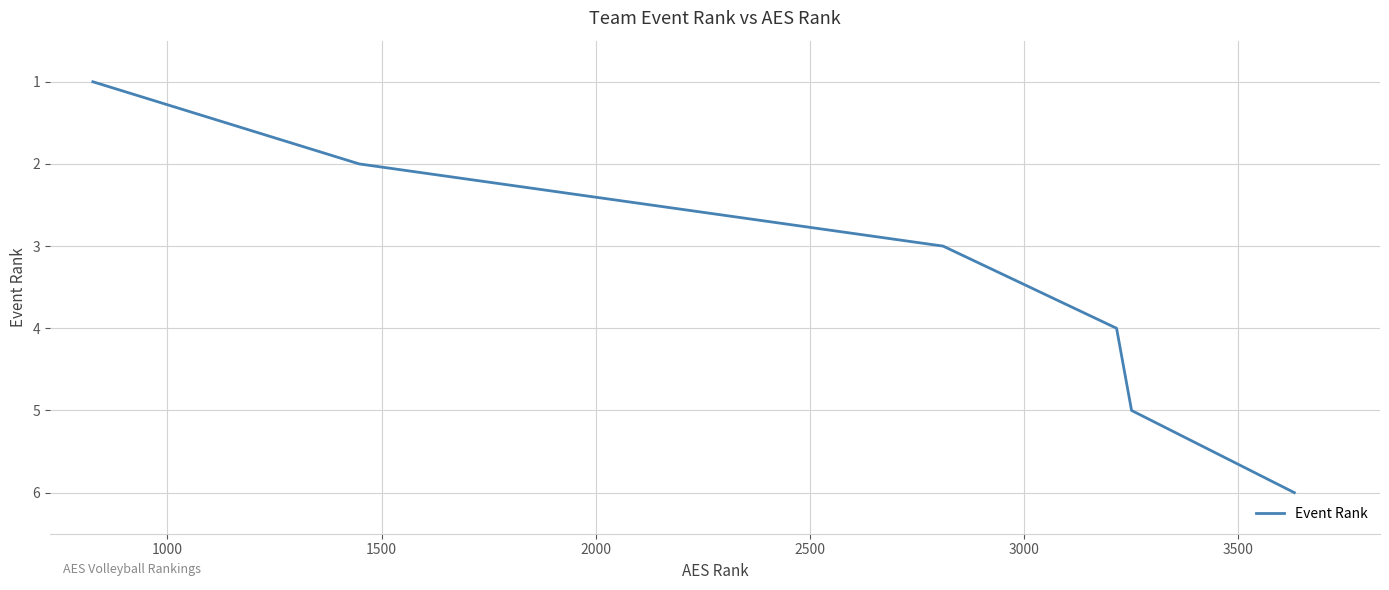

What is the difference between the maximum and minimum values?

5